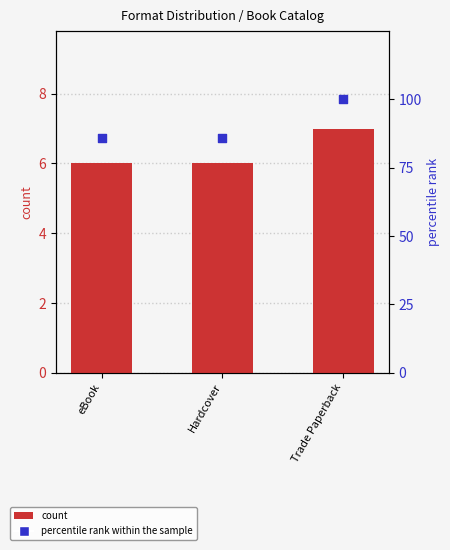

Which series has the widest spread of Y values?

percentile rank within the sample